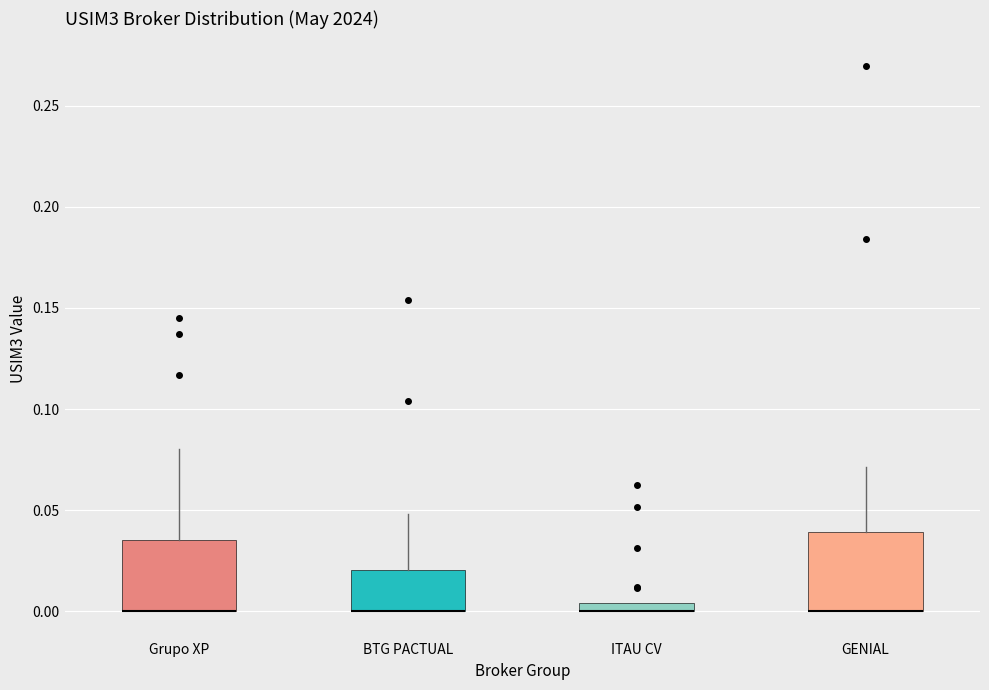

Where does the upper whisker of the box for BTG PACTUAL end on the y-axis? The values are not printed on the chart, so give them approximately, as read against the axis.

0.050